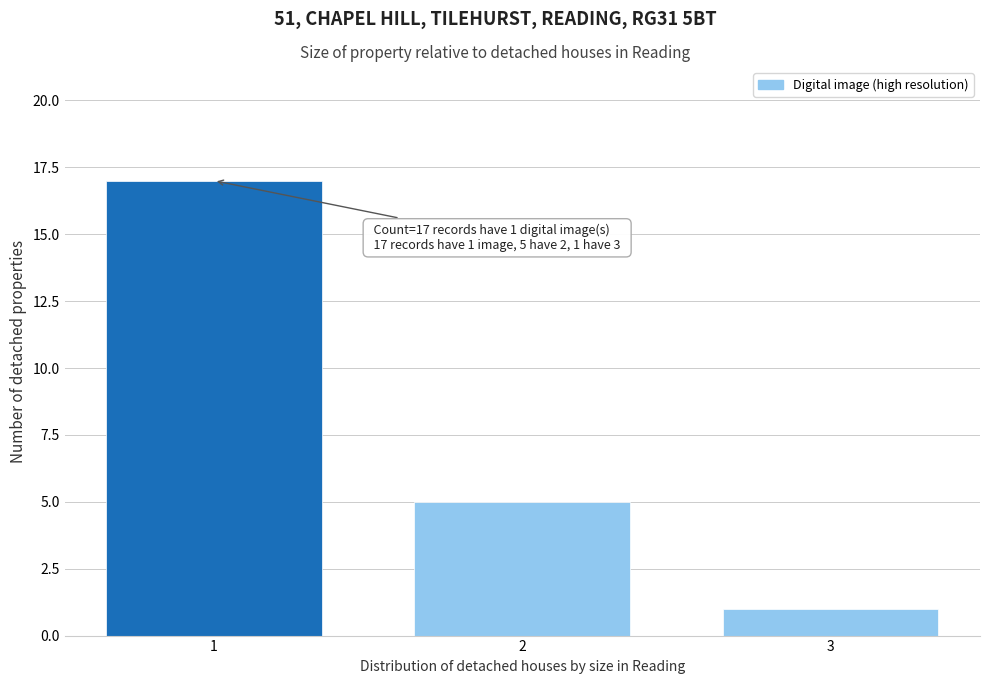

Reading left to right, transcribe all the data shown in this chart.

1=17	2=5	3=1